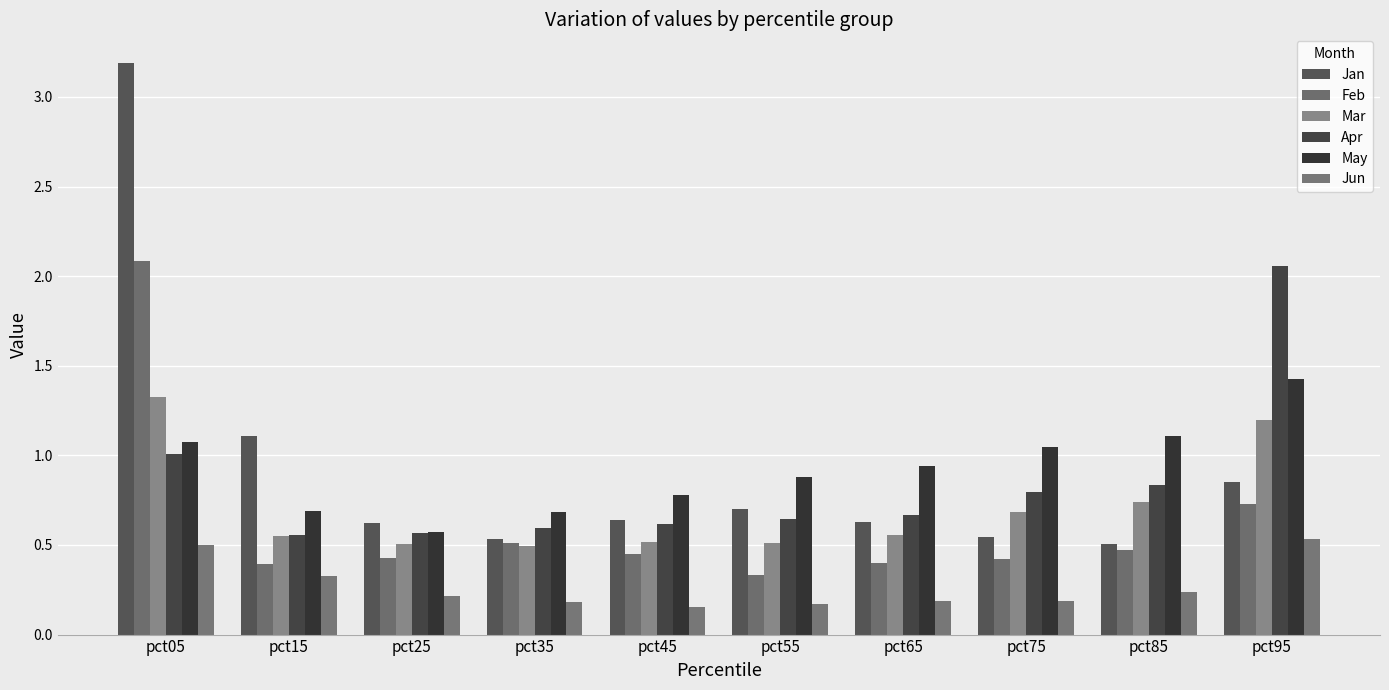

Rank the series by their maximum value, from highest to lowest.

Jan, Feb, Apr, May, Mar, Jun